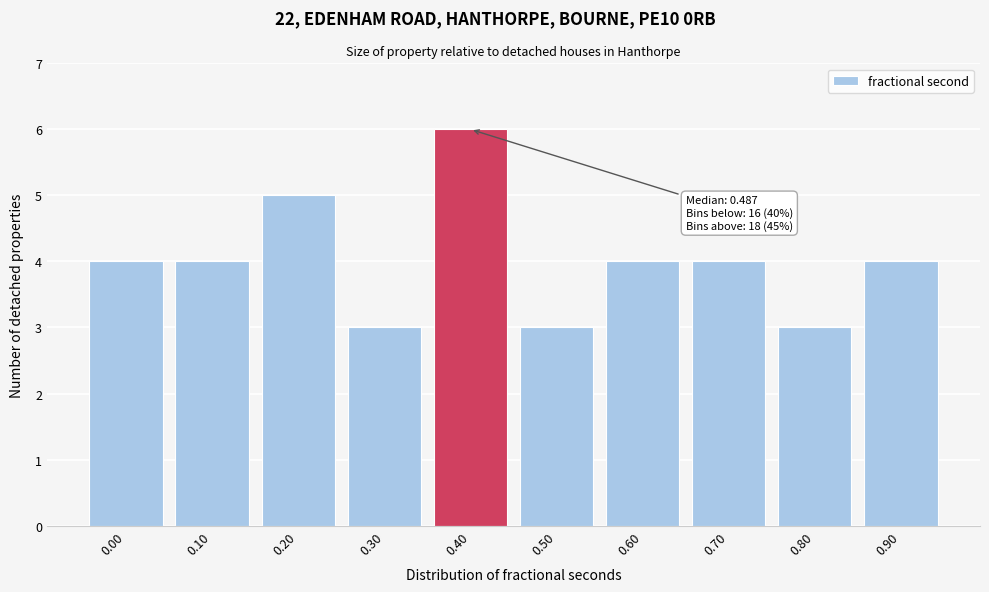

Reading right to left, what are all the values shown in this chart?

4	3	4	4	3	6	3	5	4	4